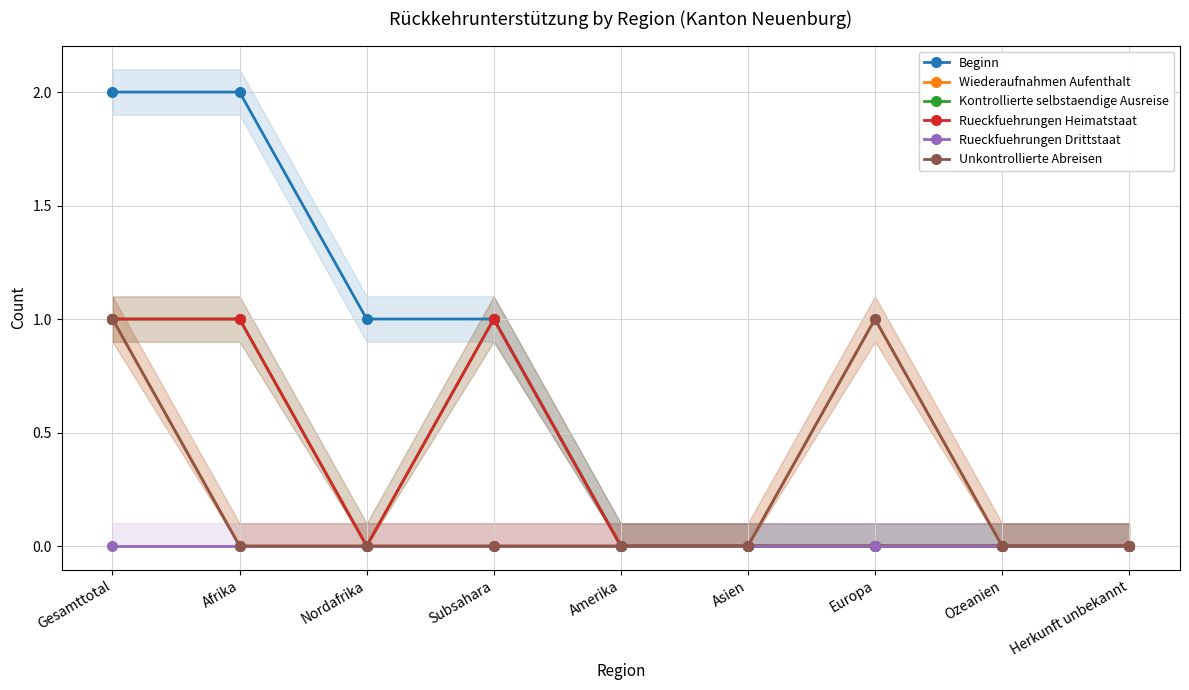

The Beginn series shows 0 at Ozeanien. True or false?

True